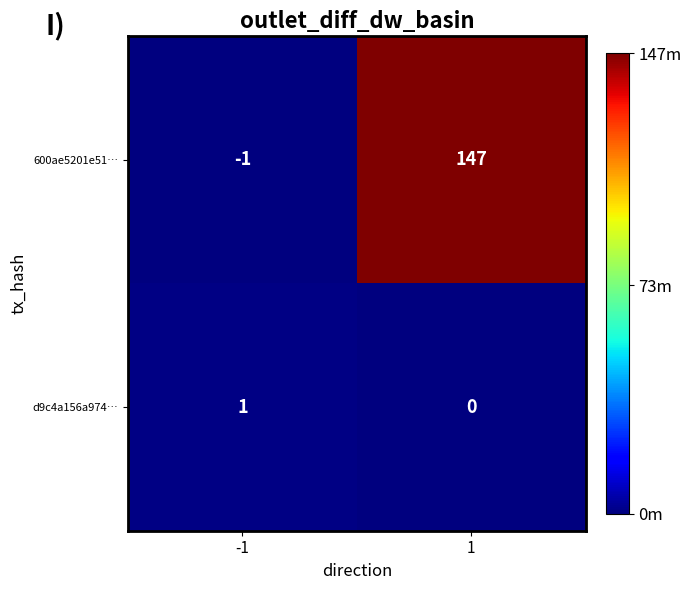

At which category is the sum across all series the highest?

1